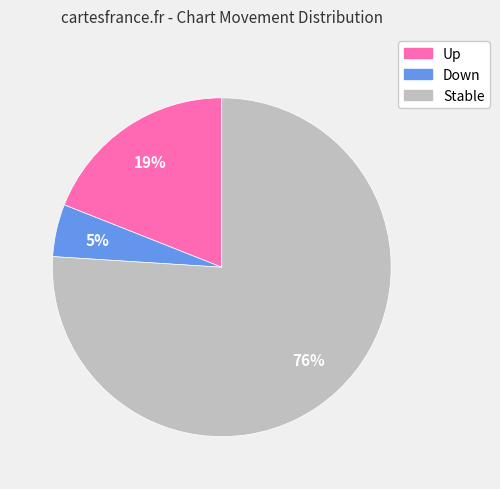

Count the number of slices in the pie.

3